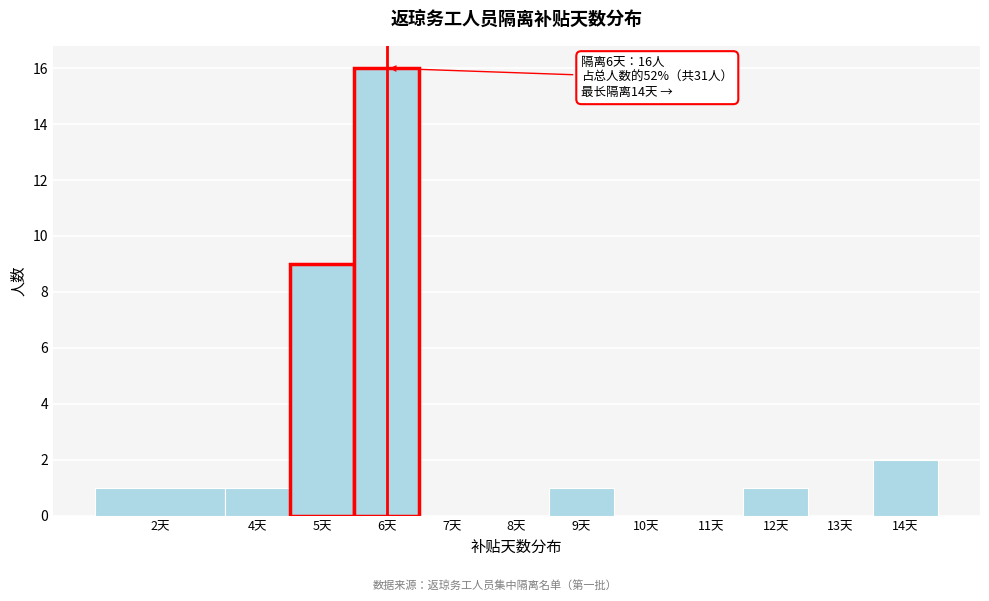

Reading left to right, transcribe all the data shown in this chart.

2天=1	4天=1	5天=9	6天=16	7天=0	8天=0	9天=1	10天=0	11天=0	12天=1	13天=0	14天=2